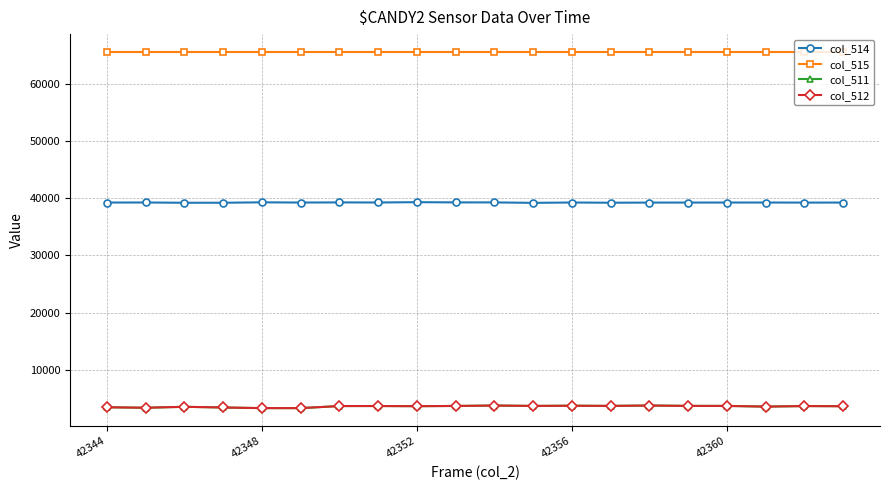

What is the value of the col_514 point at the 5th from the left?

39266